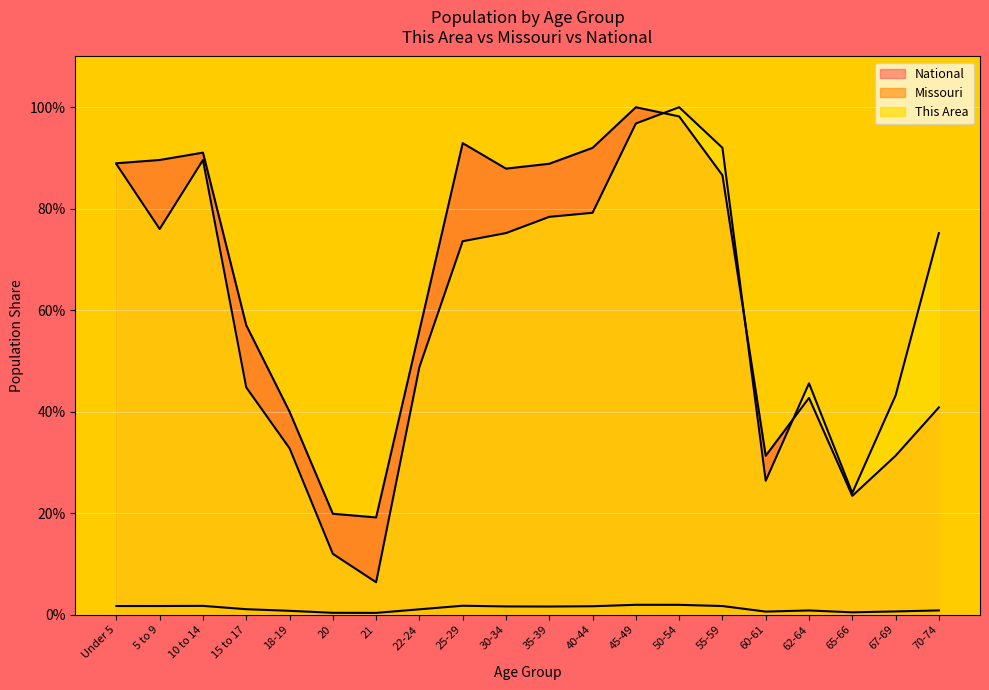

At how many categories does at least one series exceed 86?

10